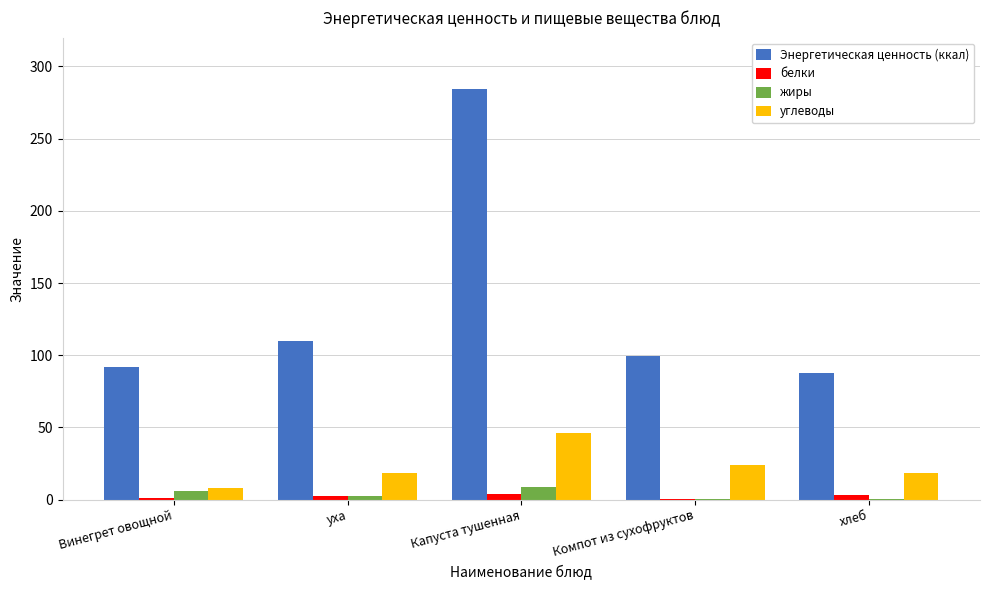

What is the sum of all углеводы values?

114.9